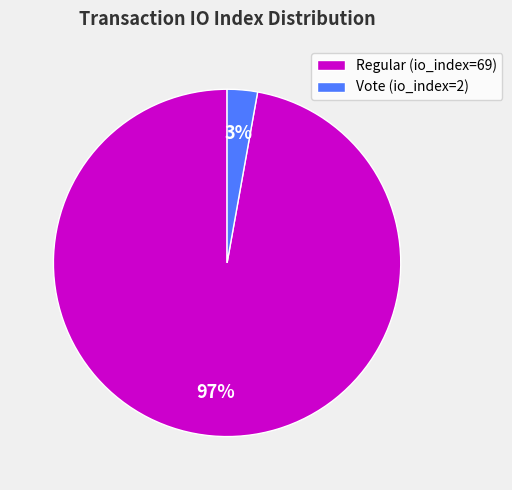

Between Regular (io_index=69) and Vote (io_index=2), which is larger?

Regular (io_index=69)